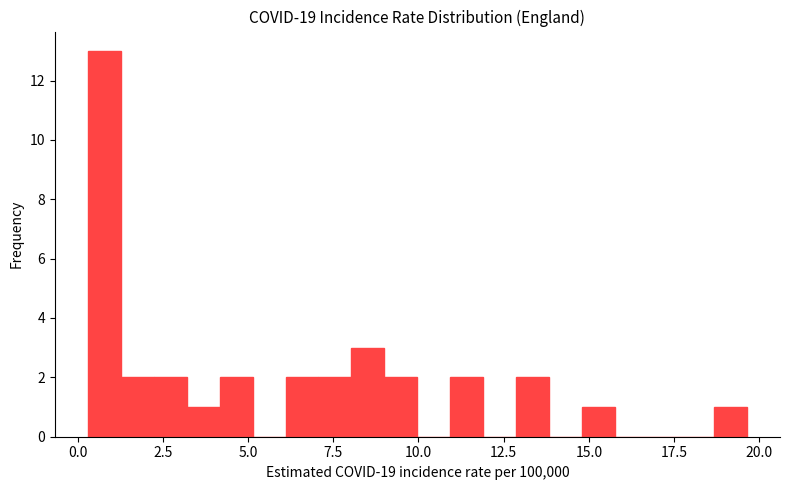

Around what value on the x-axis is the tallest bar? Give the approximate position of its centre, as read against the axis.

1.0